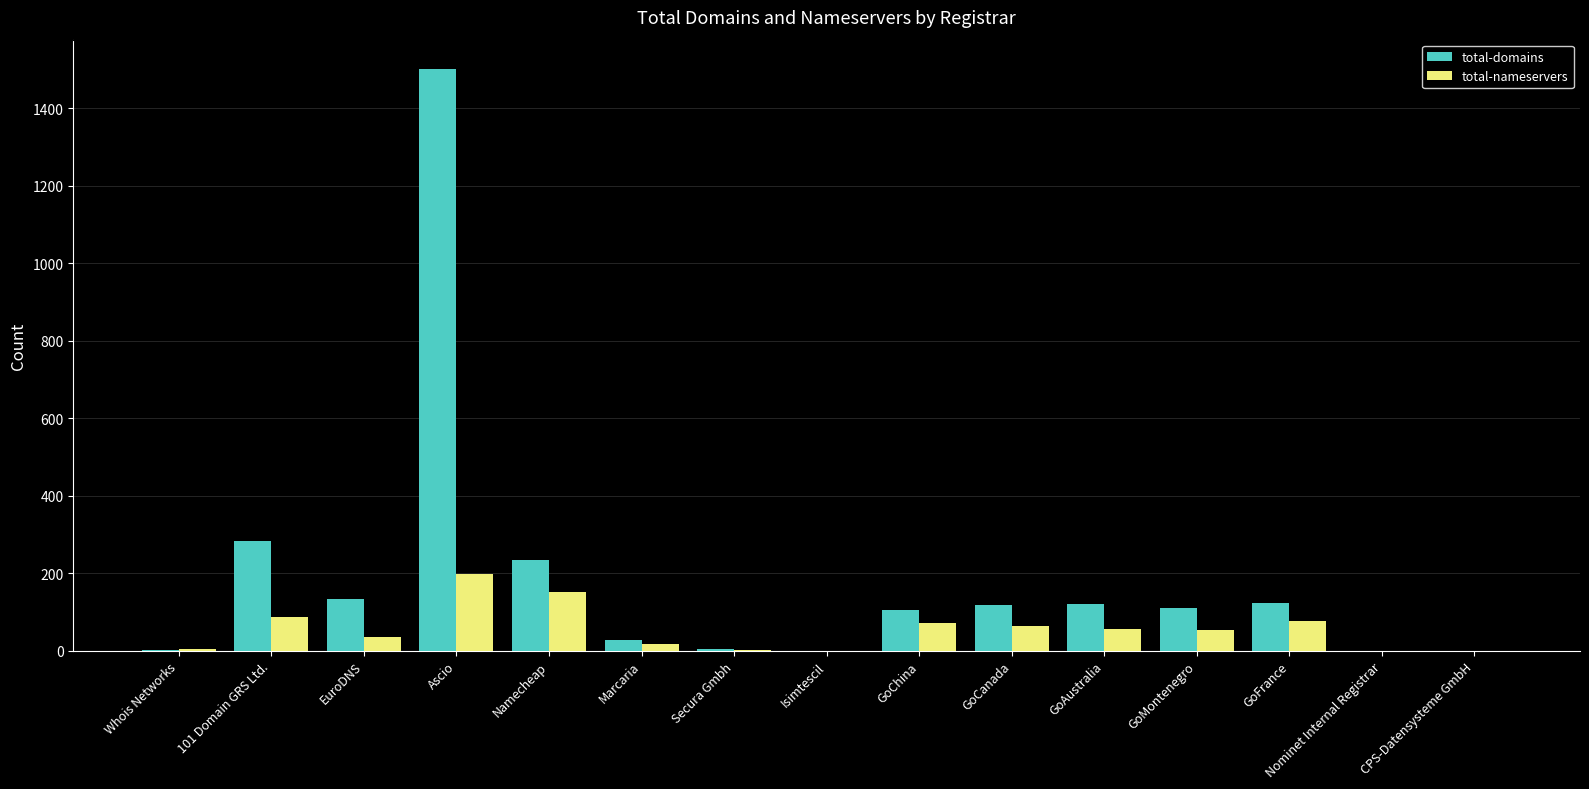

What is the highest value of the total-domains series?

1502